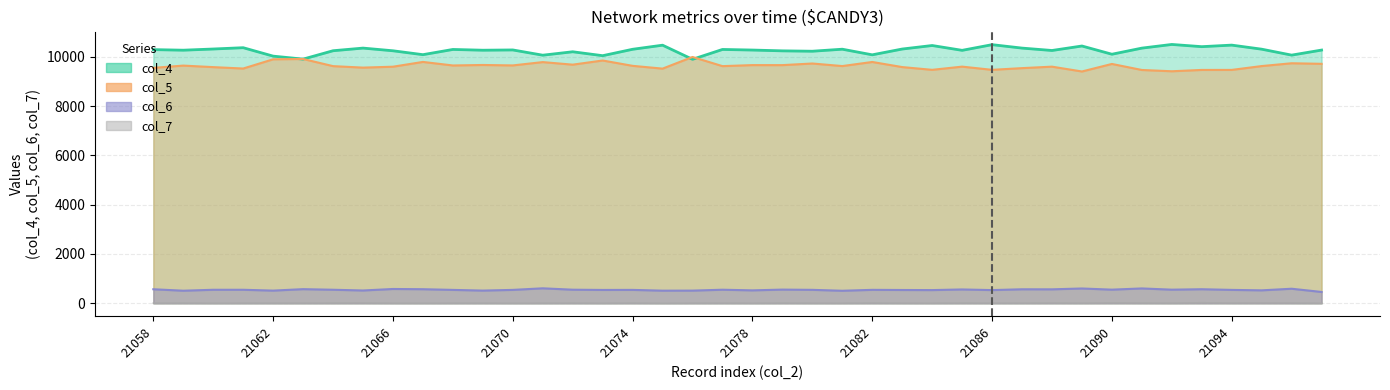

True or false: col_6 and col_4 intersect in this chart.

False